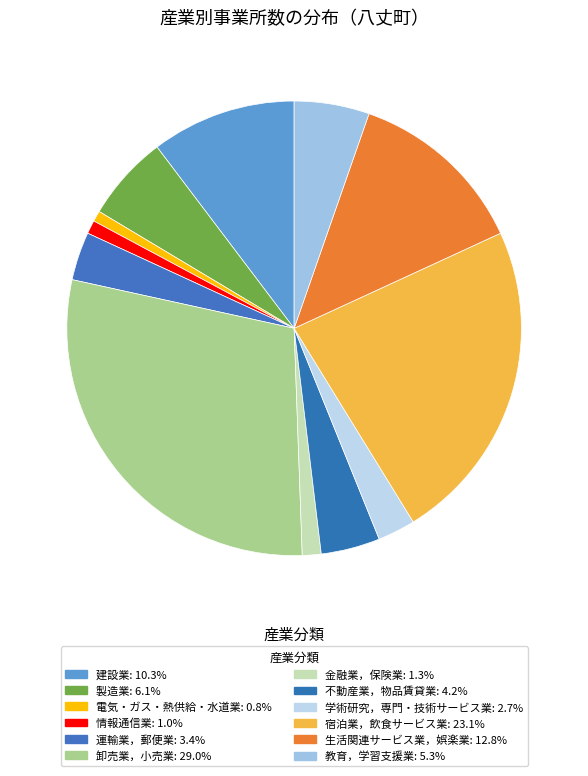

What percentage do 学術研究，専門・技術サービス業 and 生活関連サービス業，娯楽業 together represent?

15.5%